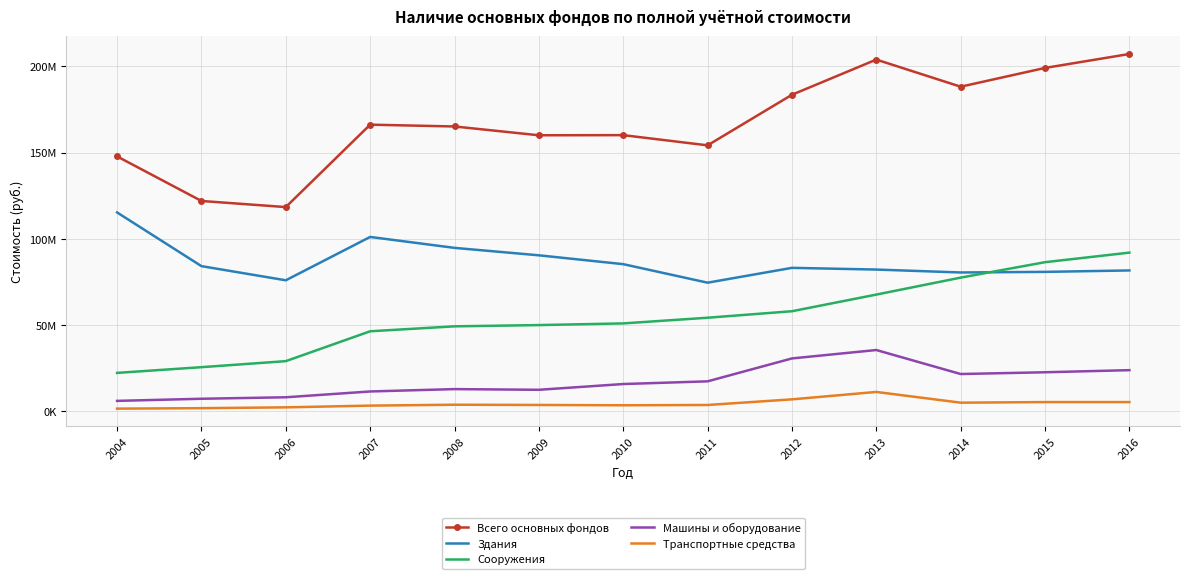

What are all the series names shown in the legend?

Всего основных фондов, Здания, Сооружения, Машины и оборудование, Транспортные средства